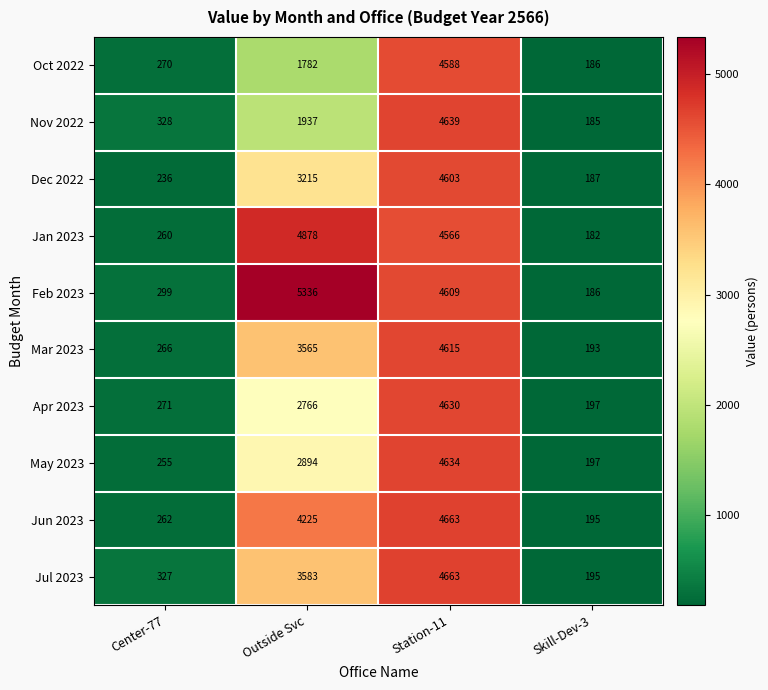

Which series has the largest total across all categories?

Feb 2023